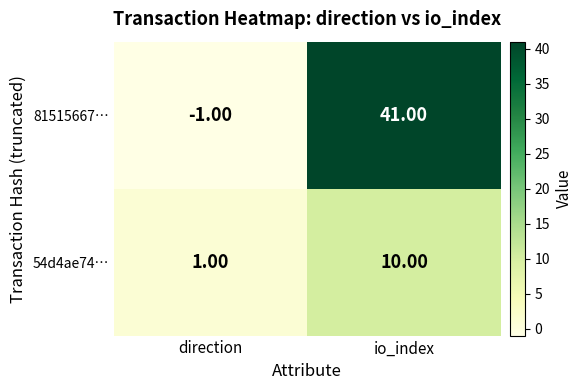

What is the maximum value shown in the chart?

41